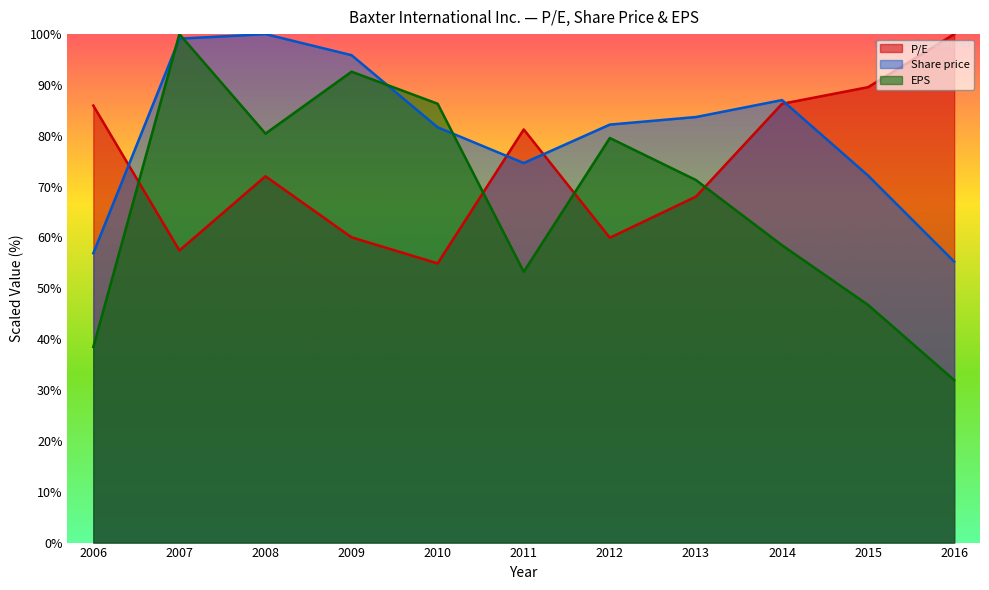

Reading left to right, list all the values displayed in this chart.

P/E: 85.9	57.5	72.0	60.0	54.9	81.2	60.0	68.0	86.3	89.6	100.0
Share price: 56.9	99.1	100.0	95.9	81.7	74.6	82.2	83.7	87.0	72.2	55.3
EPS: 38.5	100.0	80.4	92.6	86.3	53.3	79.6	71.3	58.5	46.7	32.0